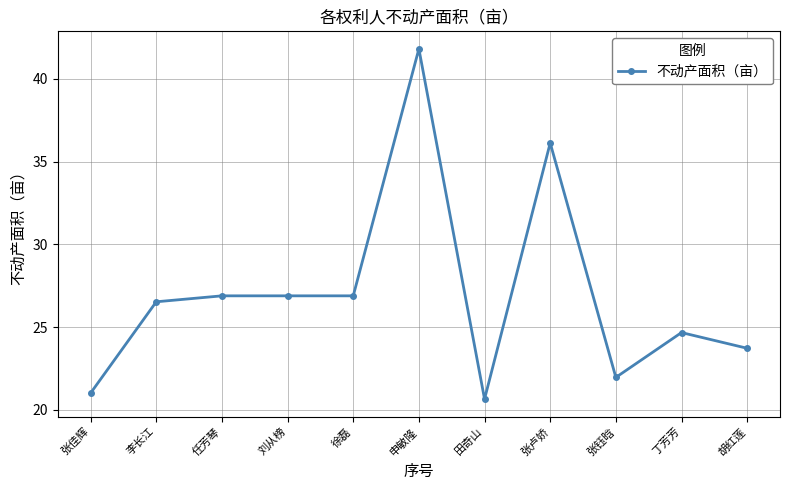

What is the ratio of the value at 刘从榜 to the value at 张钰晗?

1.2